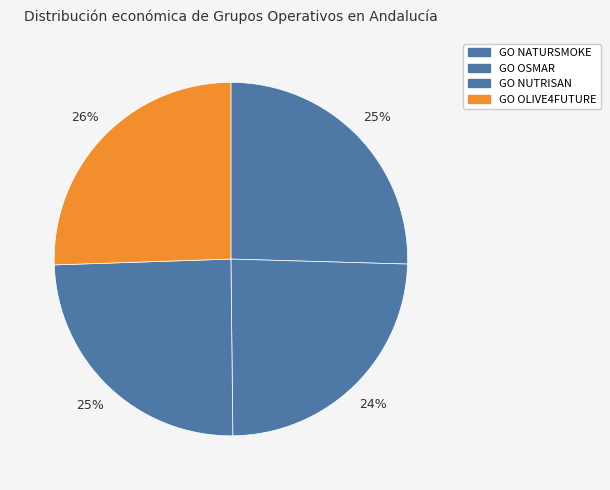

Between GO NATURSMOKE and GO OSMAR, which is larger?

GO NATURSMOKE